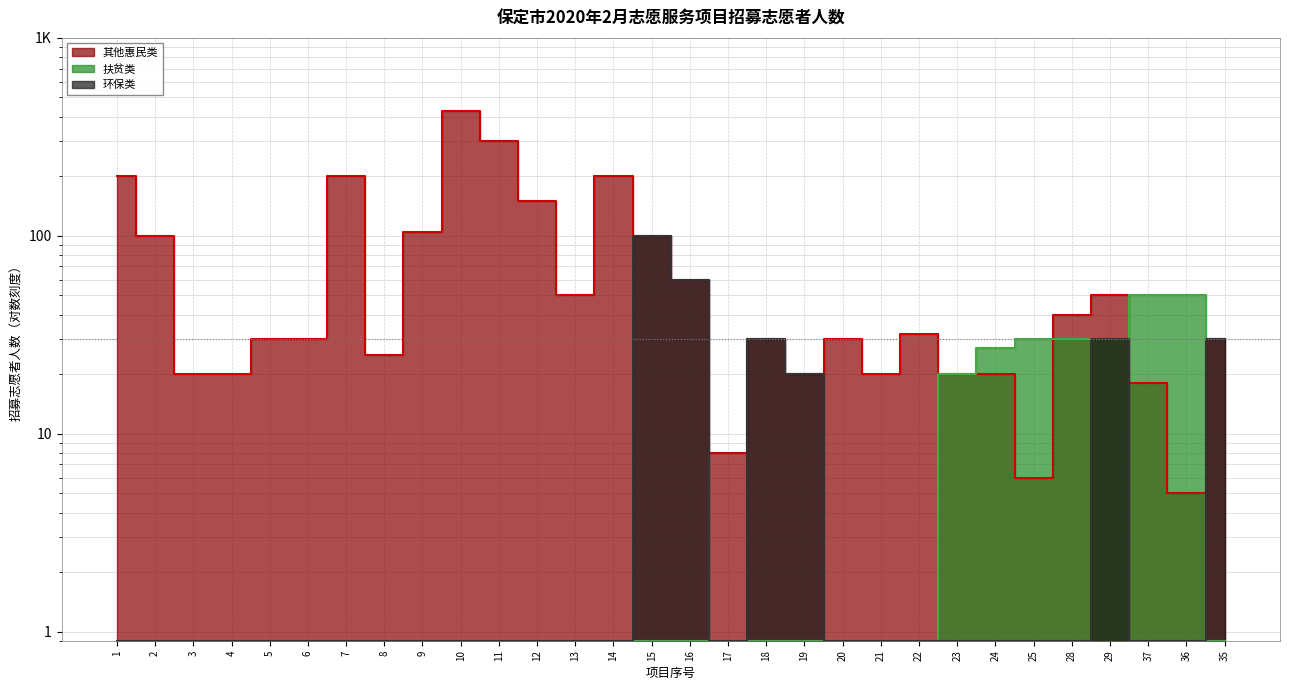

True or false: 扶贫类 and 环保类 cross at least once.

True